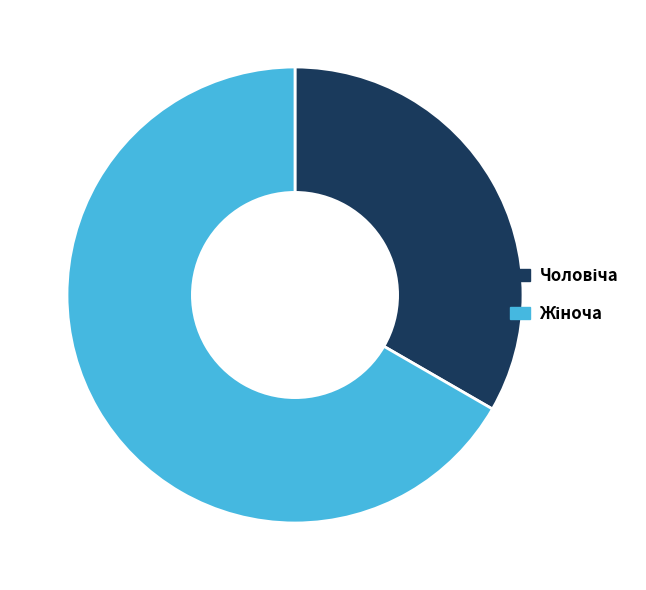

Is there any slice that represents more than half of the pie?

Yes